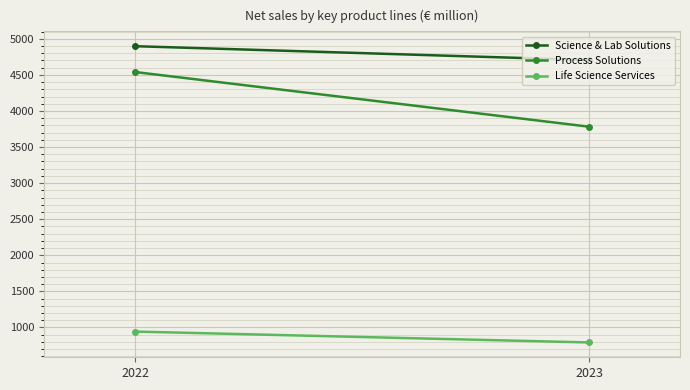

Rank the series at 2022 from lowest to highest value.

Life Science Services, Process Solutions, Science & Lab Solutions